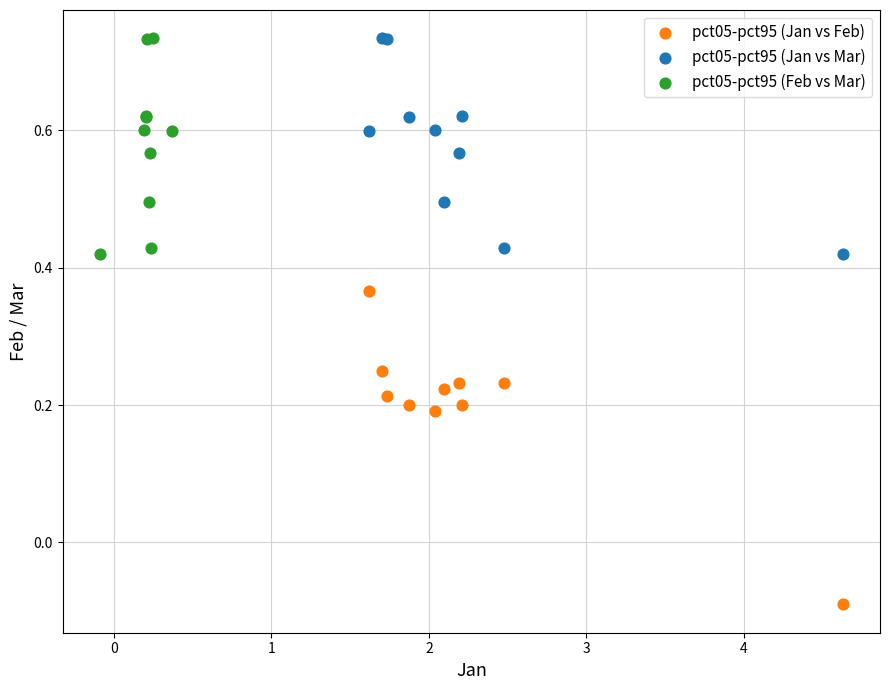

Which series contains the lowest Y value?

pct05-pct95 (Jan vs Feb)